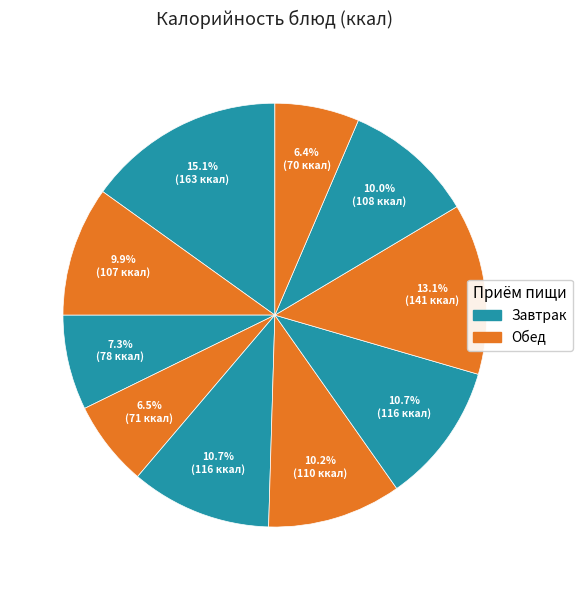

How many segments does this pie chart have?

10